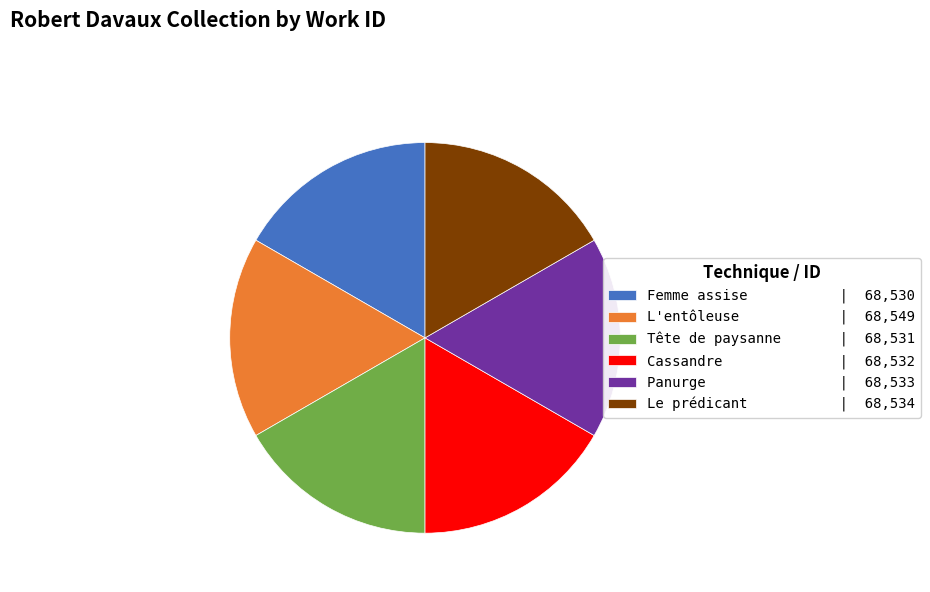

Approximately how many times larger is the value at Panurge | 68,533 compared to Le prédicant | 68,534?

1.0